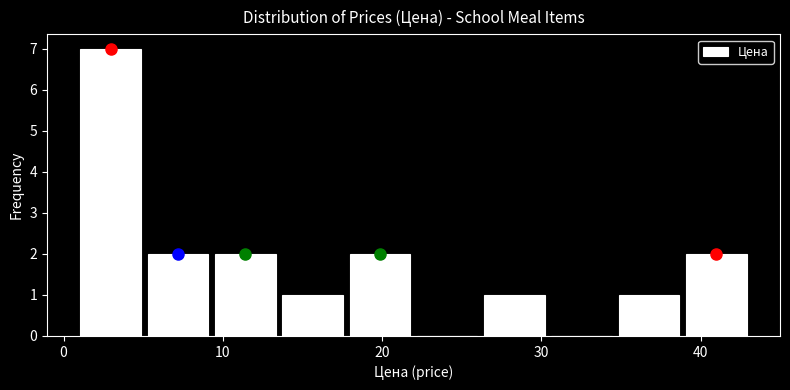

Reading left to right, list every bar in this chart as the range it spans on the x-axis followed by its height. Neither the bar edges nor the heights are printed on the chart, so give them approximately, as read against the axes.

1 to 5: 7
5 to 9: 2
9 to 14: 2
14 to 18: 1
18 to 22: 2
22 to 26: 0
26 to 30: 1
30 to 35: 0
35 to 39: 1
39 to 43: 2